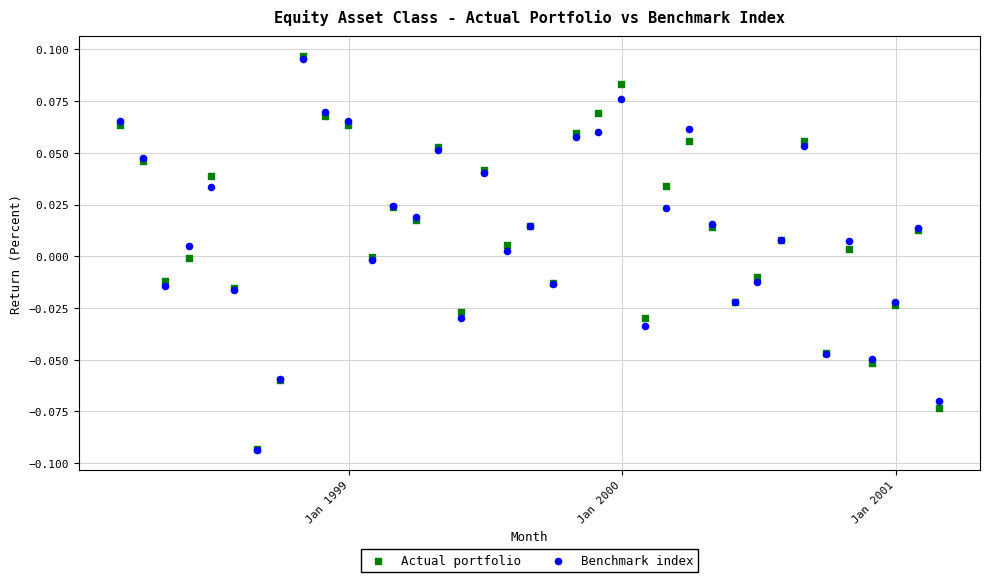

Which series has the largest Y range (max minus min)?

Actual portfolio